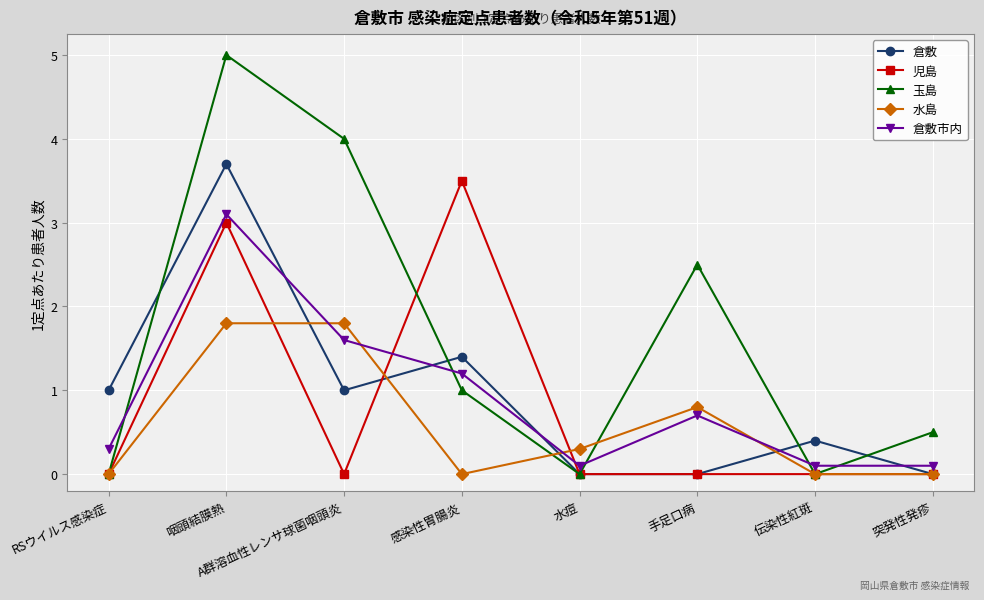

At which label does 玉島 reach its peak?

咽頭結膜熱